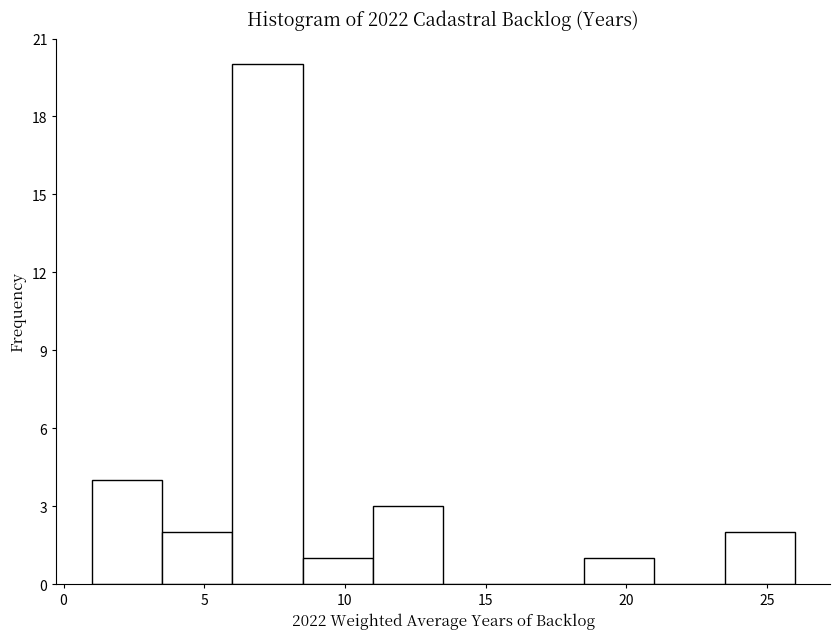

Which range on the x-axis has the tallest bar?

6.0 to 8.5